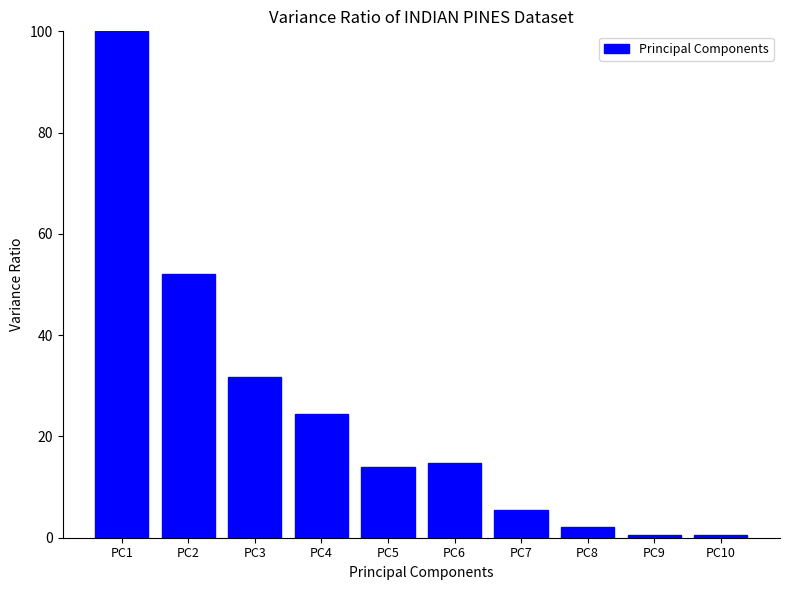

Which category has the highest value across all series?

PC1